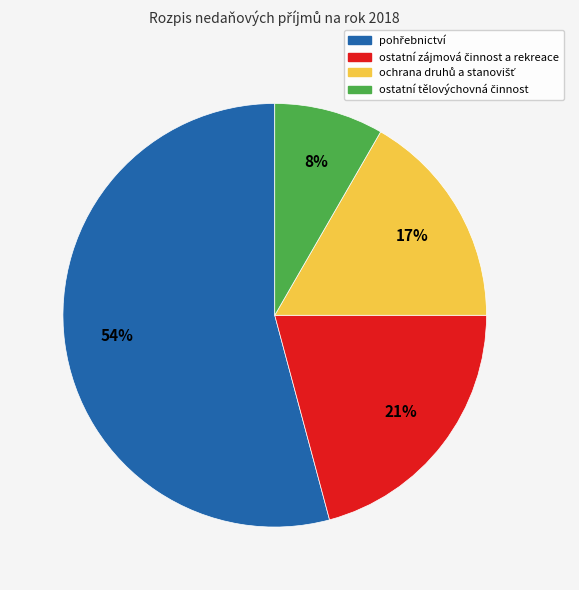

How many segments does this pie chart have?

4